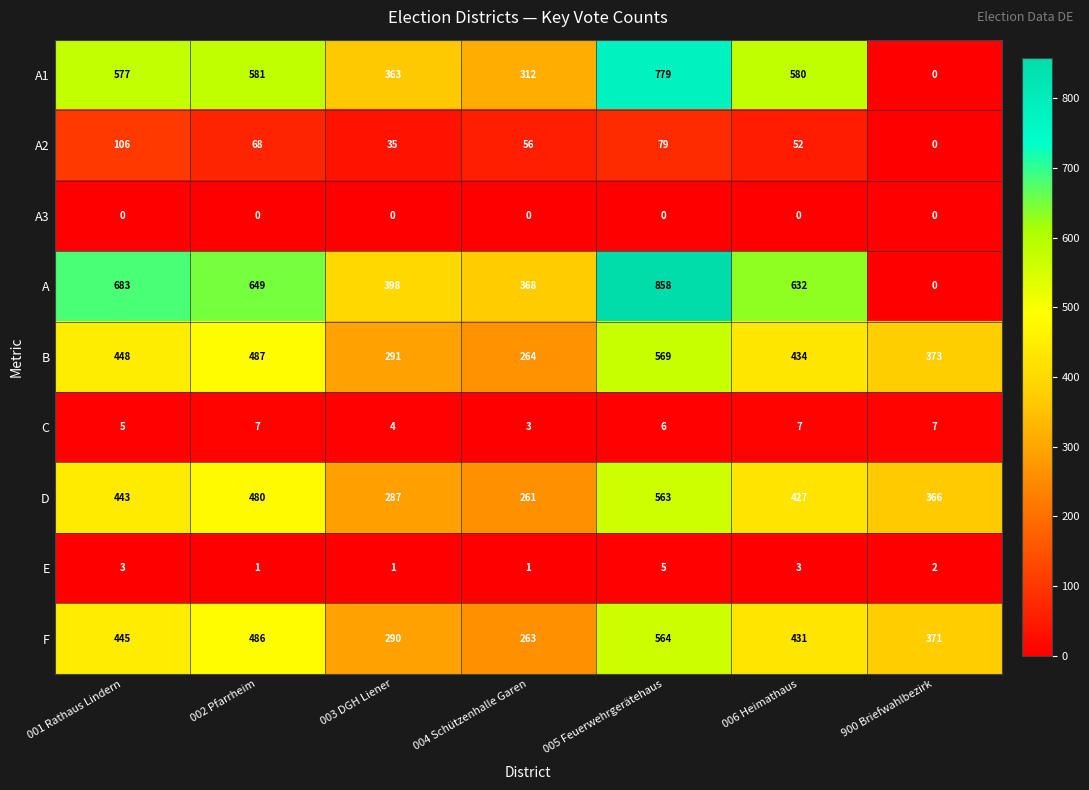

List the series in order of their peak value, highest first.

A, A1, B, F, D, A2, C, E, A3